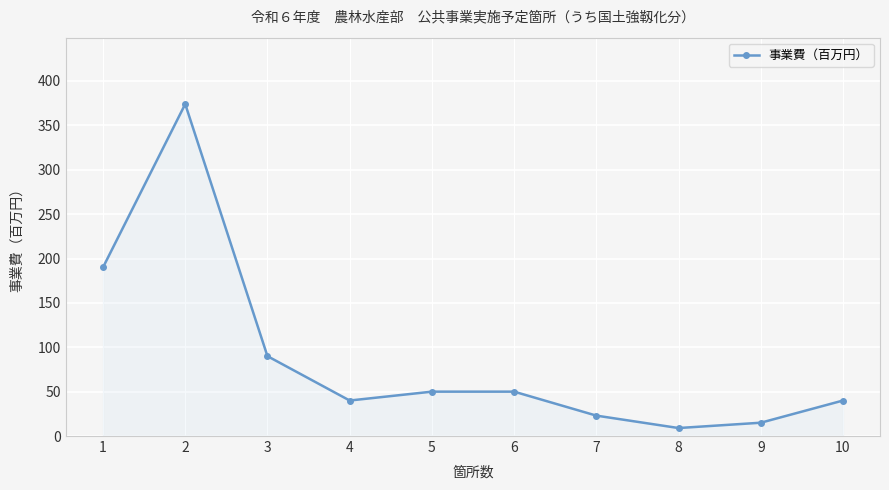

Where does the data first go above 50?

1